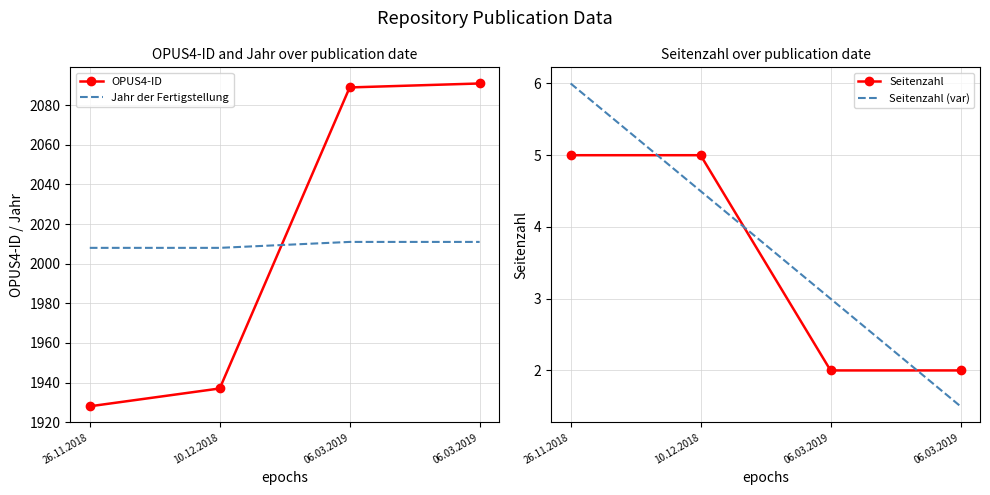

Reading left to right, what are all the values shown in this chart?

OPUS4-ID: 26.11.2018=1928.0	10.12.2018=1937.0	06.03.2019=2089.0	06.03.2019=2091.0
Jahr der Fertigstellung: 26.11.2018=2008.0	10.12.2018=2008.0	06.03.2019=2011.0	06.03.2019=2011.0
Seitenzahl: 26.11.2018=5.0	10.12.2018=5.0	06.03.2019=2.0	06.03.2019=2.0
Seitenzahl (var): 26.11.2018=6.0	10.12.2018=4.5	06.03.2019=3.0	06.03.2019=1.5